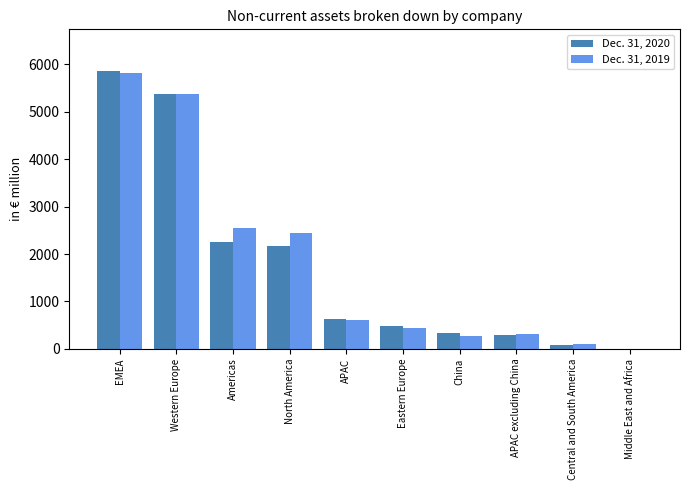

Is the value of Dec. 31, 2020 at EMEA greater than the value of Dec. 31, 2019 at APAC?

Yes